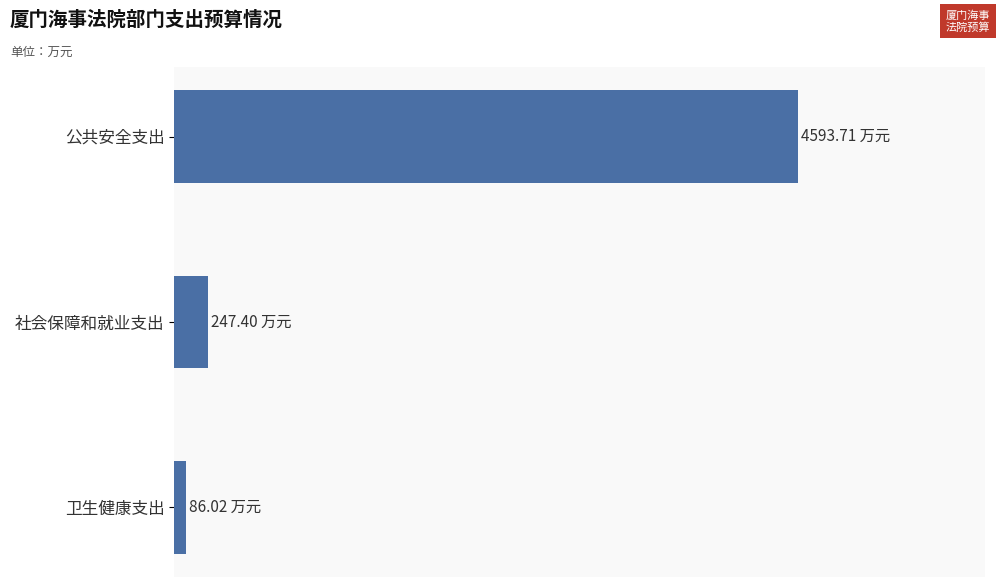

What is the average value?

1642.4